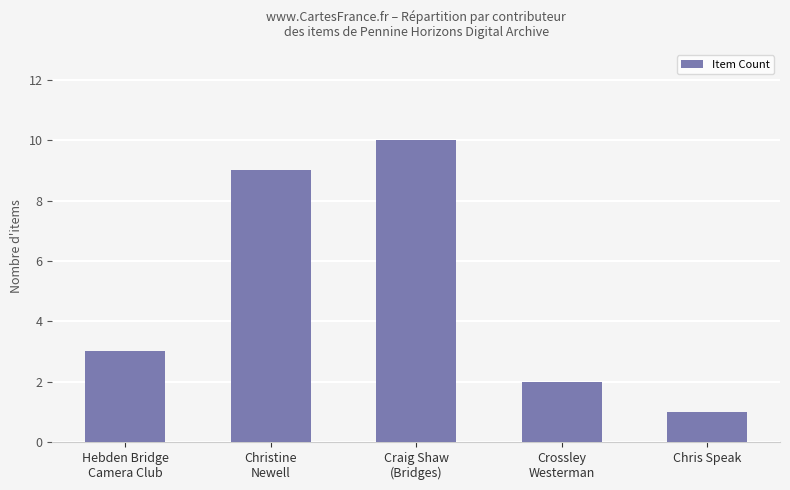

Which has a higher value, Craig Shaw
(Bridges) or Hebden Bridge
Camera Club?

Craig Shaw
(Bridges)